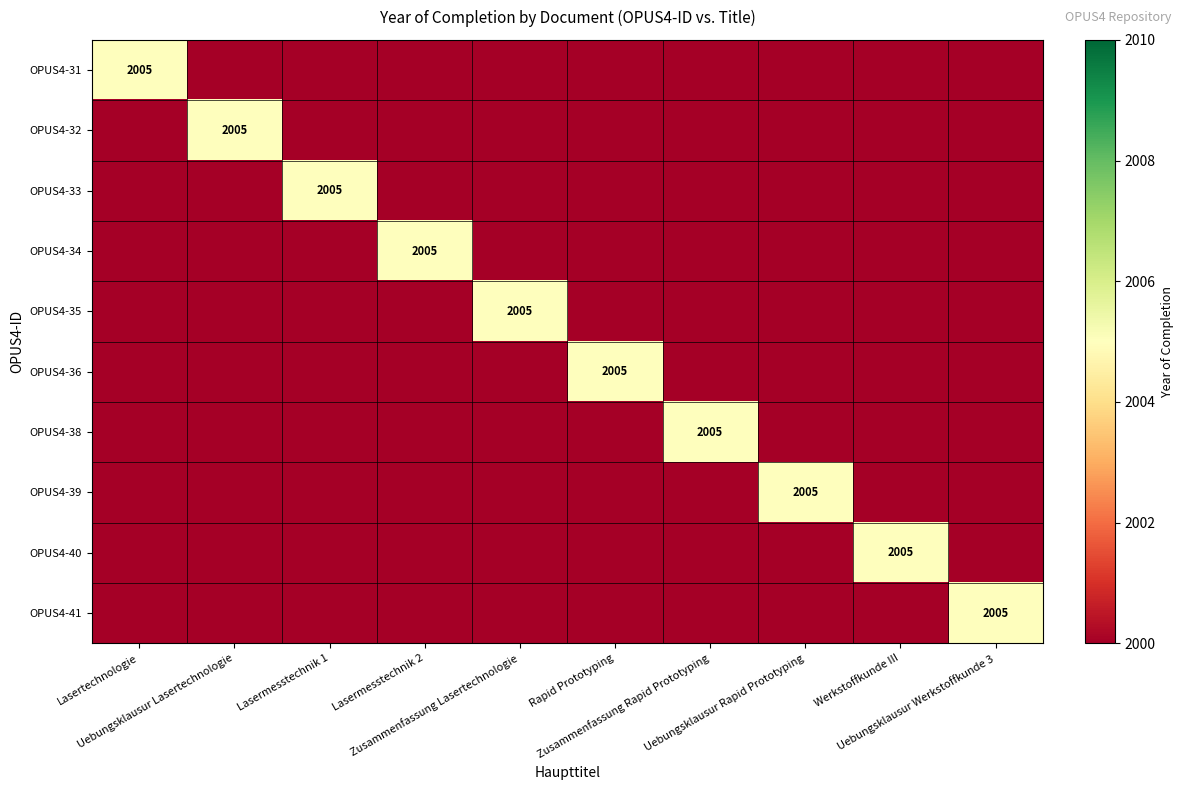

The OPUS4-35 series shows 1036 at Lasermesstechnik 2. True or false?

False